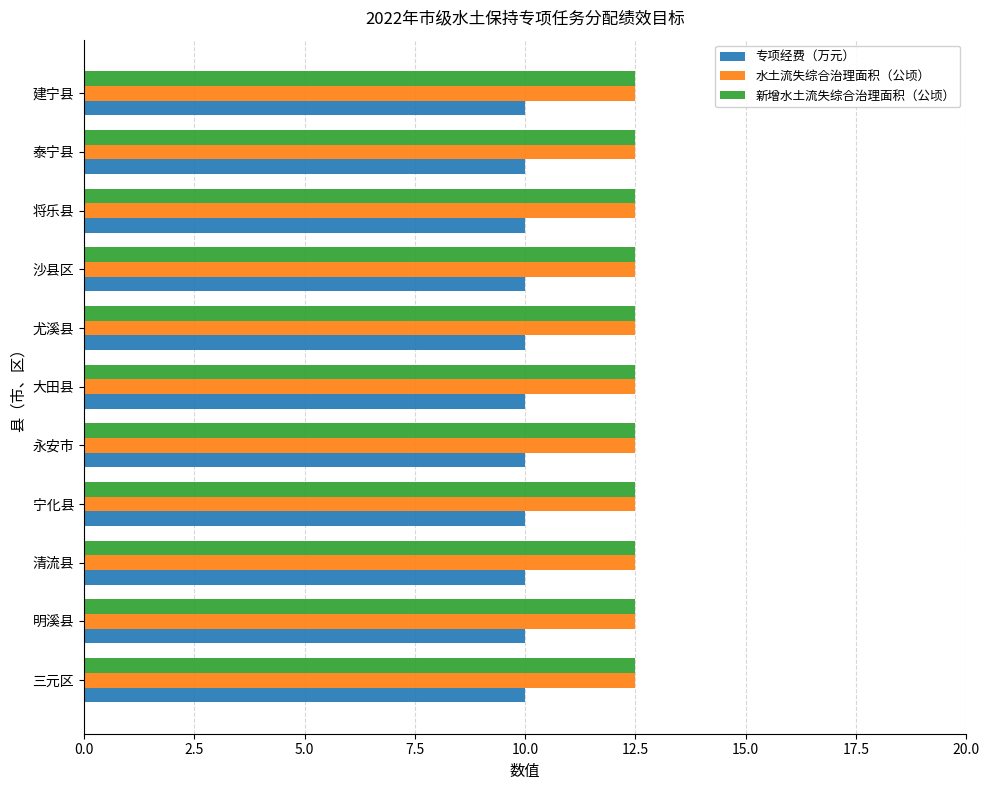

What is the approximate value of 新增水土流失综合治理面积（公顷） at 永安市?

12.5